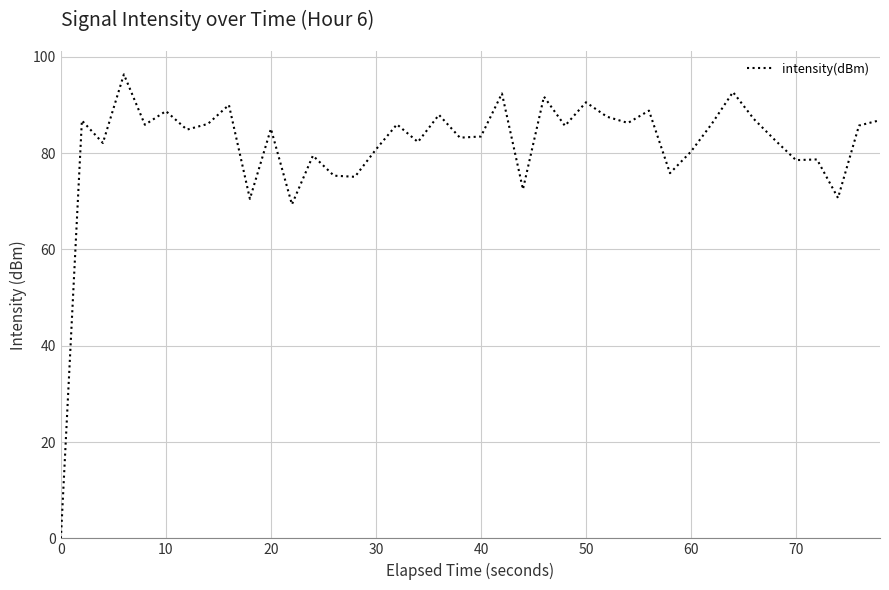

What is the greatest value displayed?

96.4